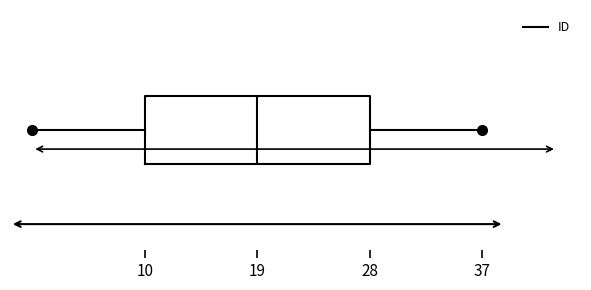

Read this box plot against the x-axis: the position of the median line, the range covered by the box, and the ends of both whiskers. The values are not printed on the chart, so give them approximately, as read against the axis.

median 19, box 10 to 28, whiskers 1 to 37